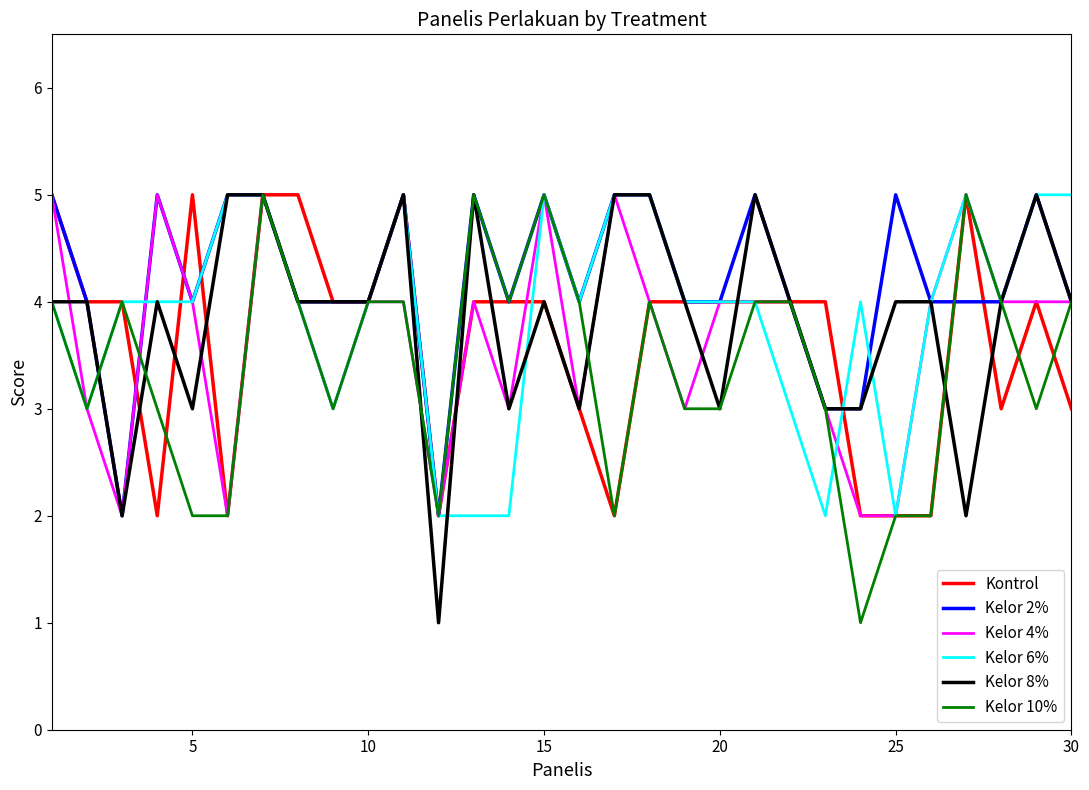

What is the maximum value for Kelor 8%?

5